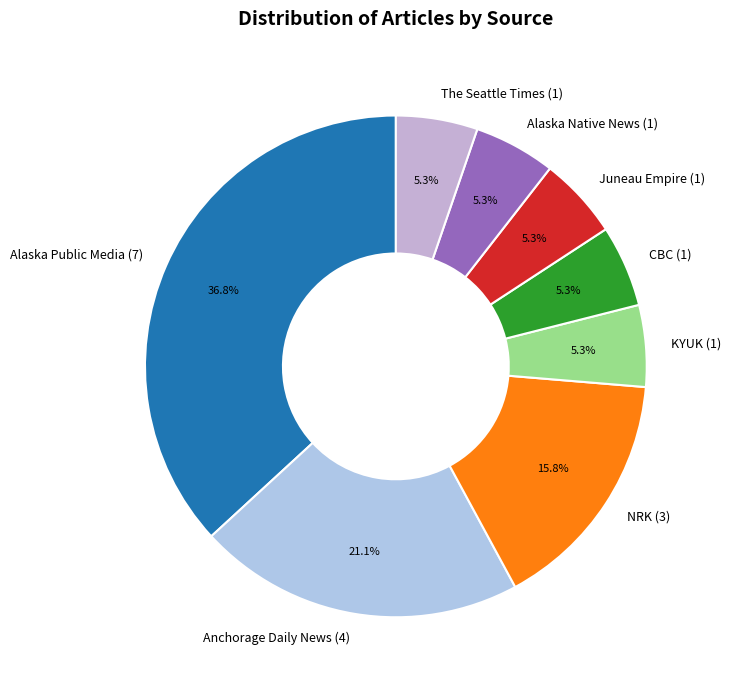

To the nearest percent, what percentage of the pie is Alaska Native News?

5%